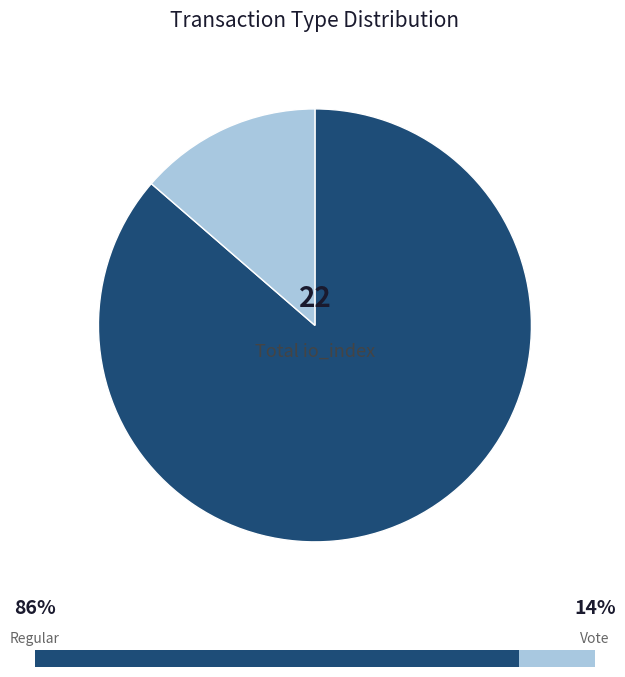

To the nearest percent, what is the difference between the largest and smallest slice percentages?

73%